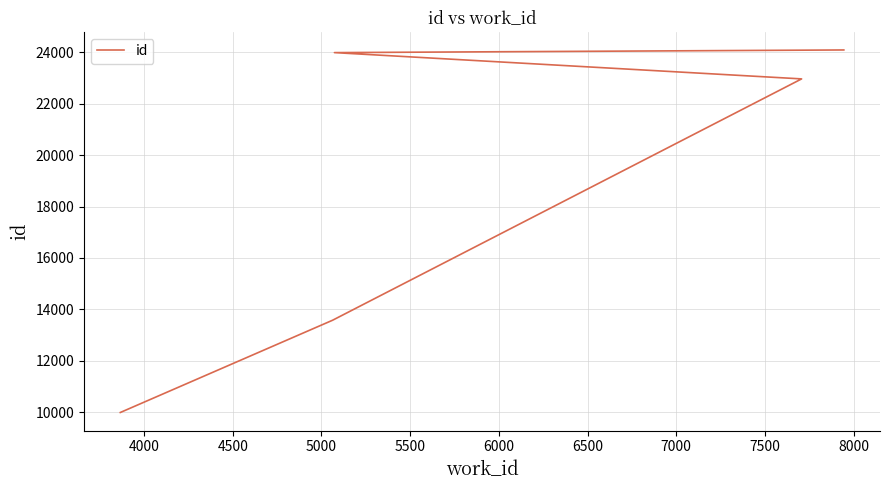

Is it true that the value at 4000 is 6640?

False